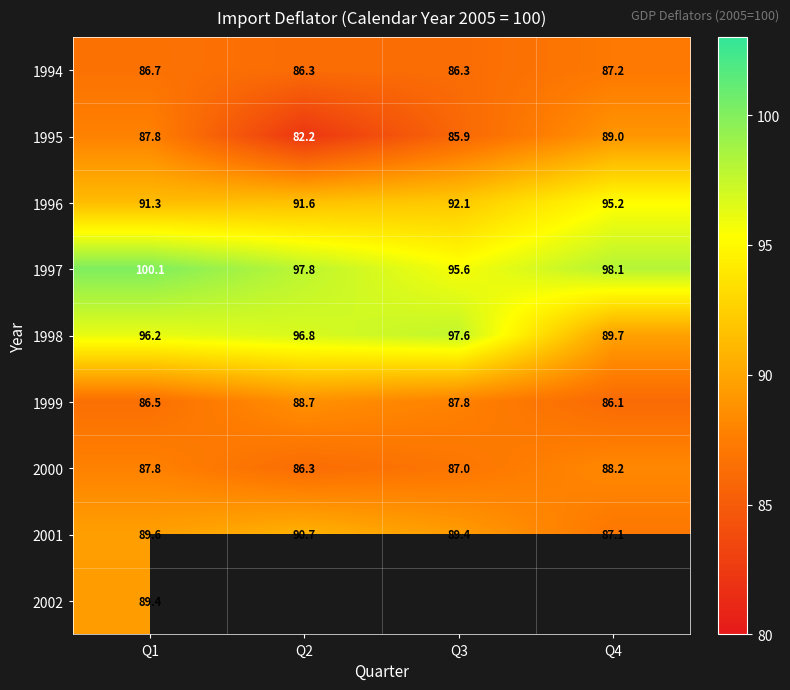

How many data points in 1996 are above 92?

2